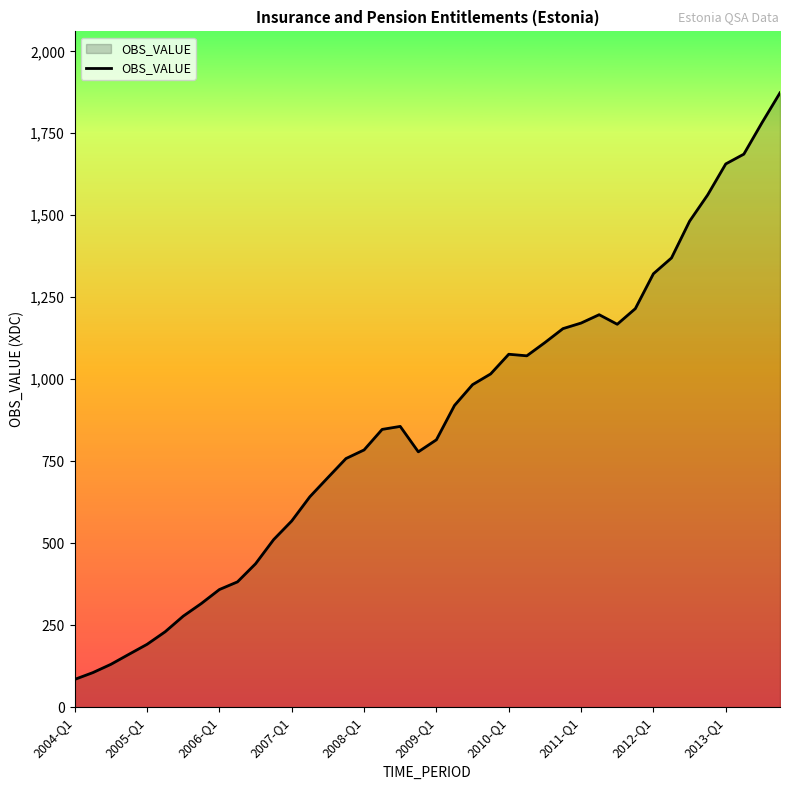

What is the greatest value displayed?

1873.4